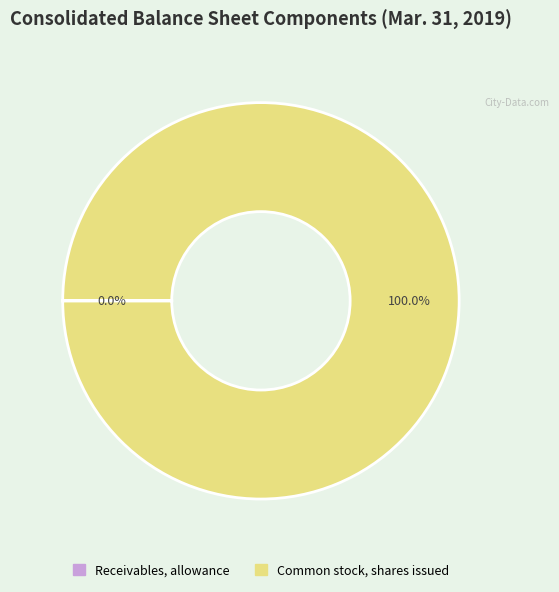

Is there a majority slice in this chart?

Yes